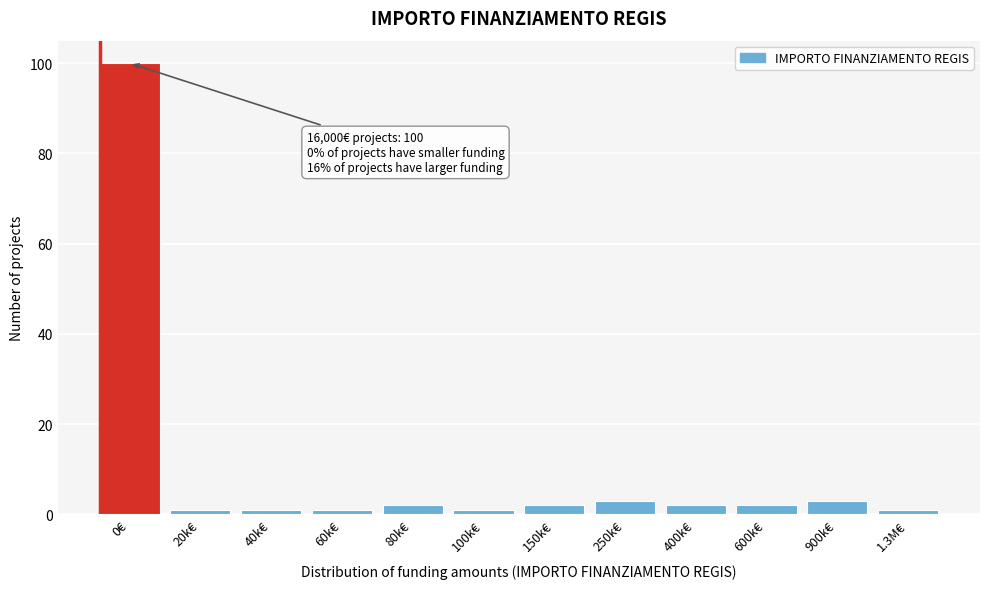

Reading left to right, extract all data points from this chart.

0€=100	20k€=1	40k€=1	60k€=1	80k€=2	100k€=1	150k€=2	250k€=3	400k€=2	600k€=2	900k€=3	1.3M€=1